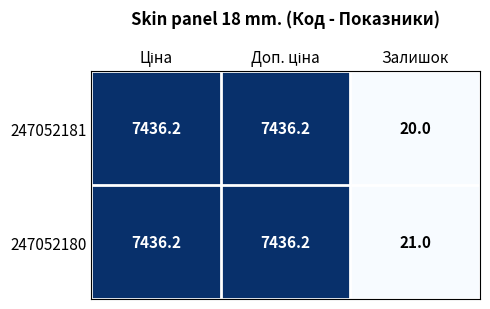

What is the spread (max minus min) of values at Залишок?

1.0